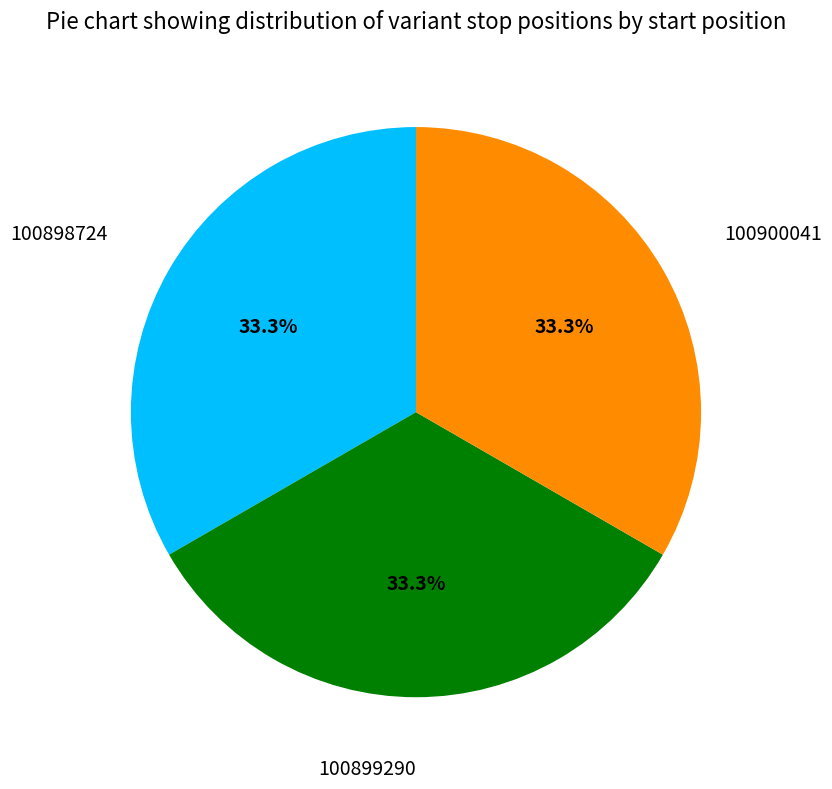

What is the ratio of the value at 100898724 to the value at 100899290?

1.0